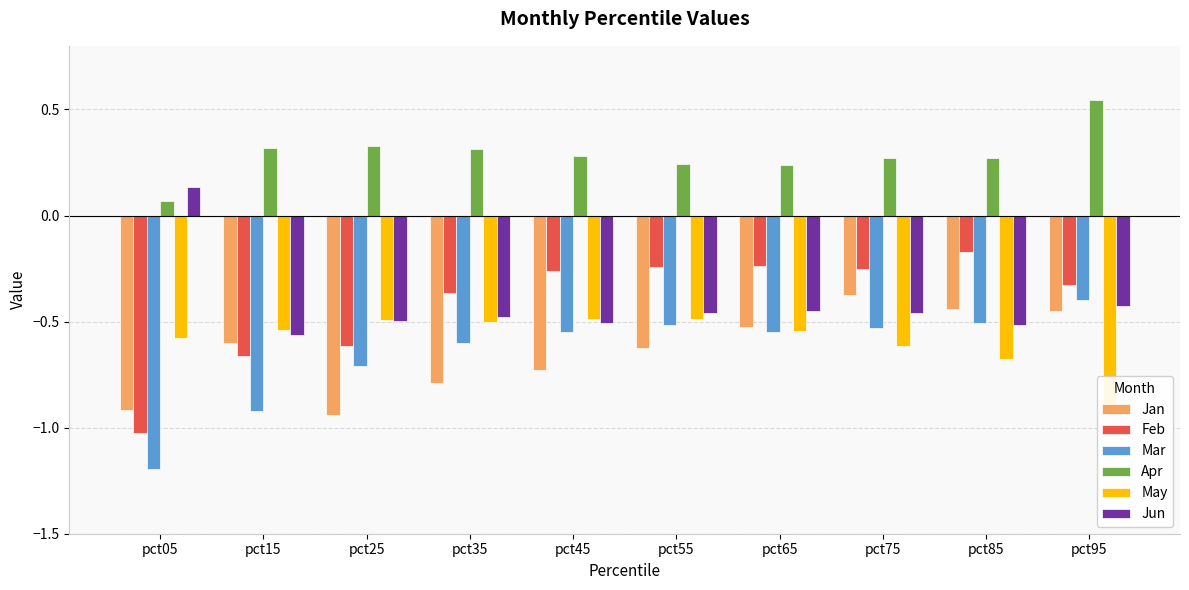

Which has a higher value, pct95 or pct45?

pct95